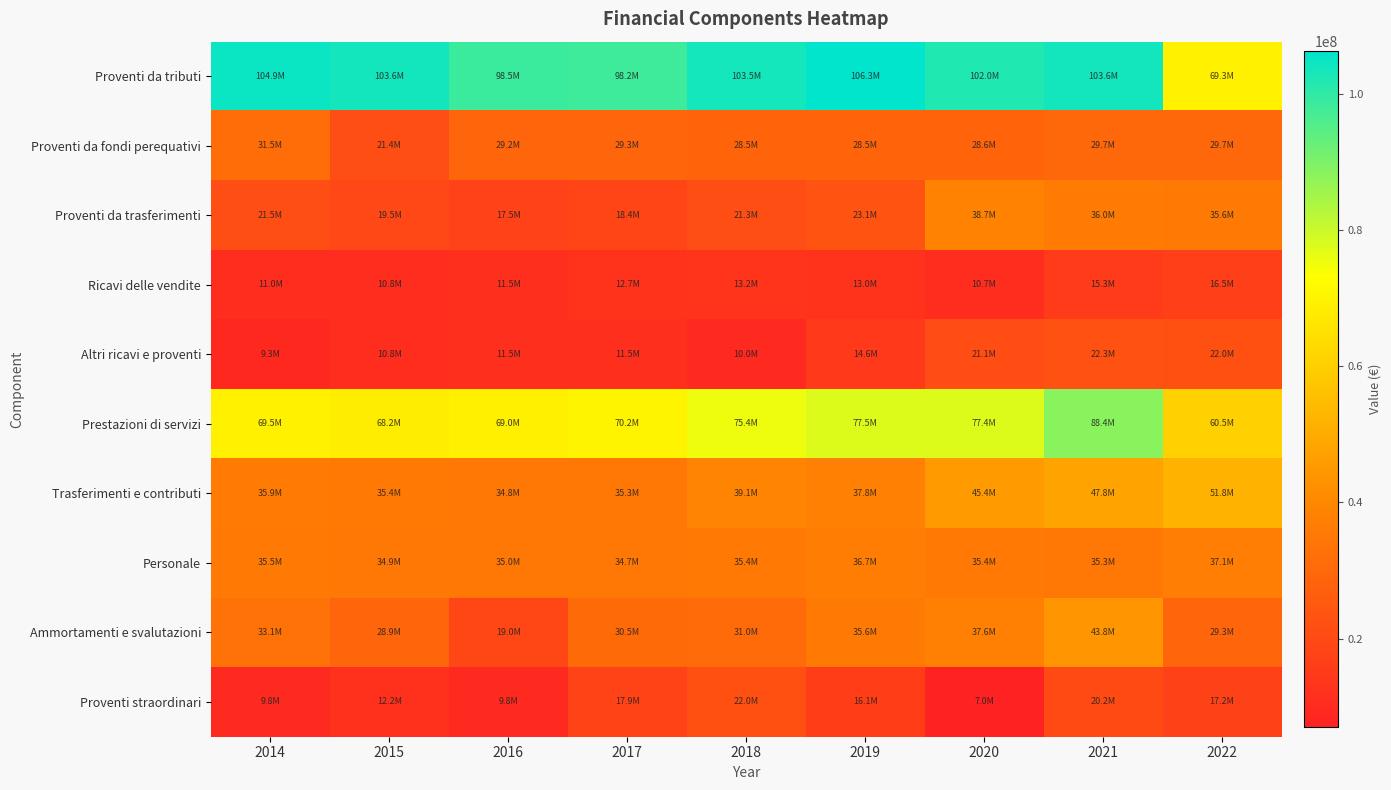

Which has a higher value, 2022 or 2014?

2014